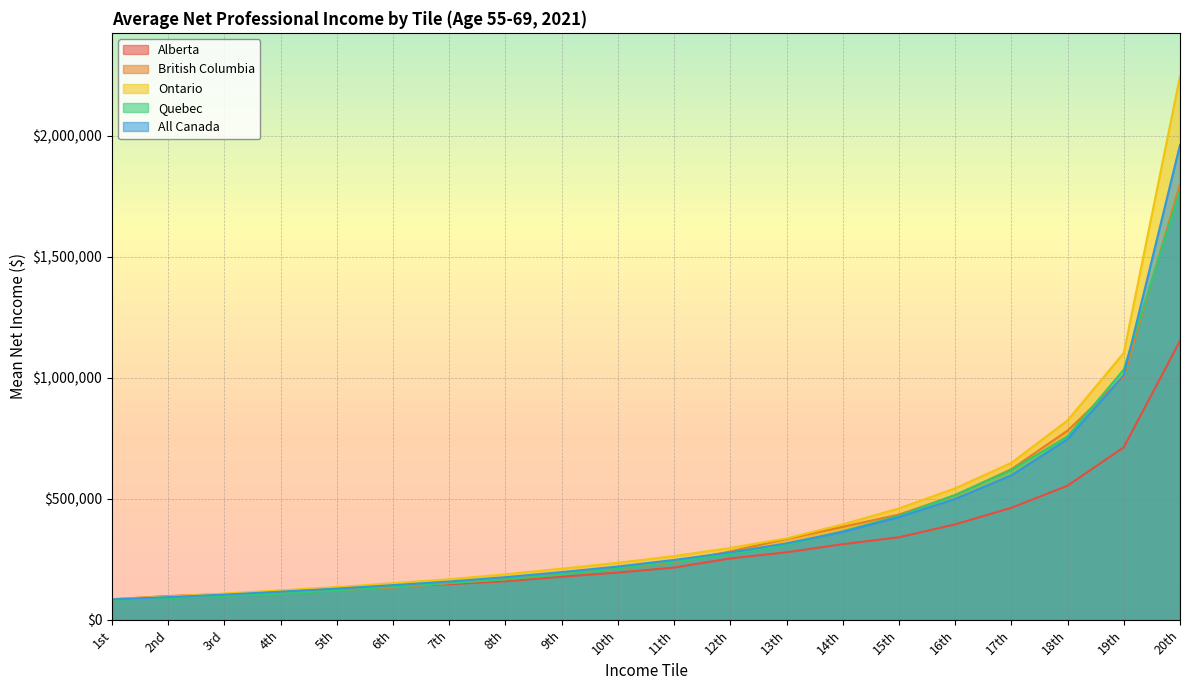

What is the minimum value for Quebec?

83055